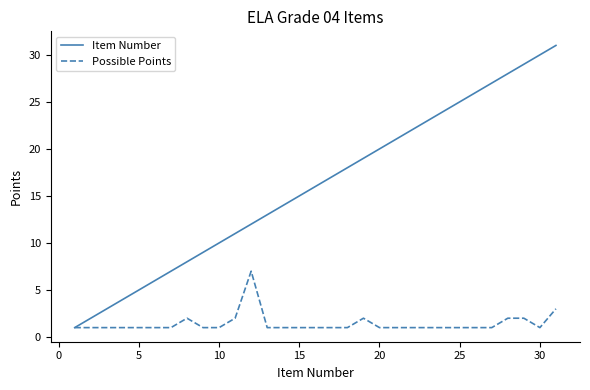

List the series in order of their overall mean, lowest first.

Possible Points, Item Number